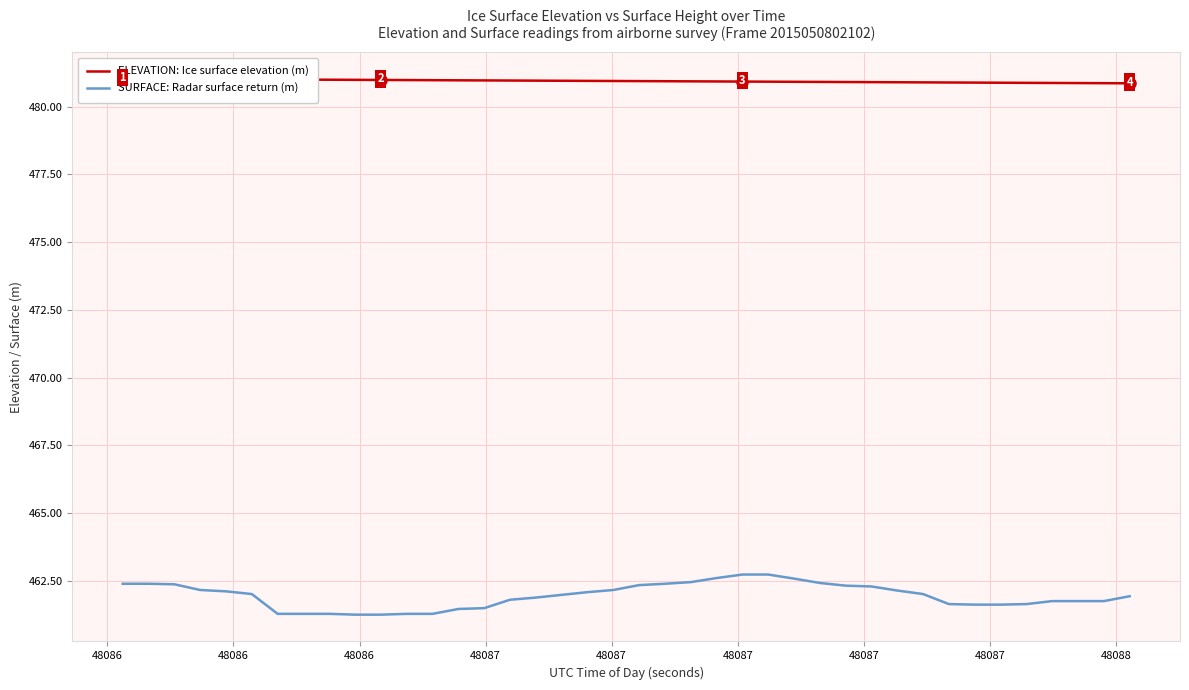

True or false: ELEVATION: Ice surface elevation (m) has more than 0 interior local peaks.

False